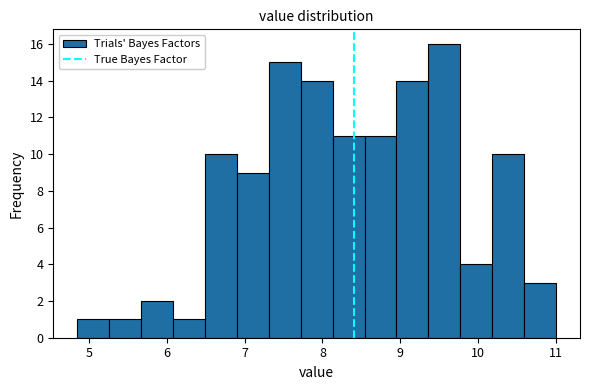

Reading left to right, list every bar in this chart as the range it spans on the x-axis followed by its height. Neither the bar edges nor the heights are printed on the chart, so give them approximately, as read against the axes.

4.85 to 5.26: 1
5.26 to 5.67: 1
5.67 to 6.08: 2
6.08 to 6.49: 1
6.49 to 6.90: 10
6.90 to 7.31: 9
7.31 to 7.72: 15
7.72 to 8.13: 14
8.13 to 8.54: 11
8.54 to 8.95: 11
8.95 to 9.36: 14
9.36 to 9.77: 16
9.77 to 10.18: 4
10.18 to 10.59: 10
10.59 to 11.00: 3